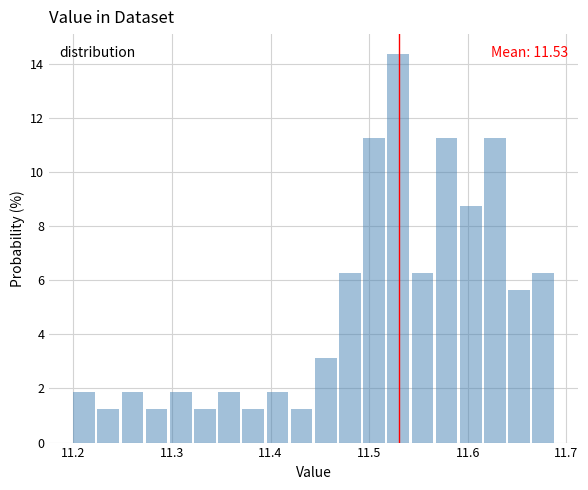

Read against the x-axis, roughly where is the centre of the tallest bar?

11.53